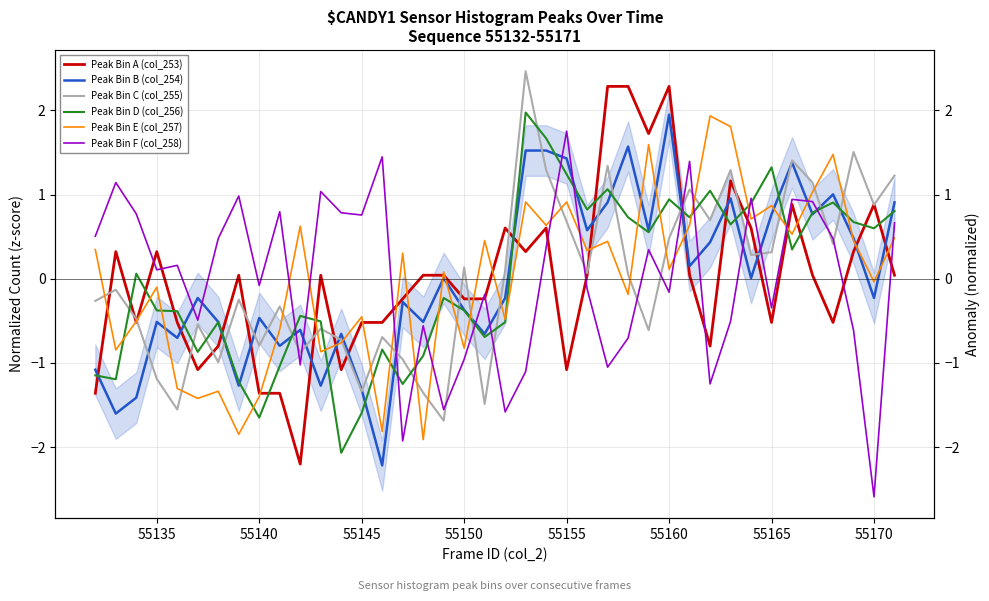

What are all the series names shown in the legend?

Peak Bin A (col_253), Peak Bin B (col_254), Peak Bin C (col_255), Peak Bin D (col_256), Peak Bin E (col_257), Peak Bin F (col_258)